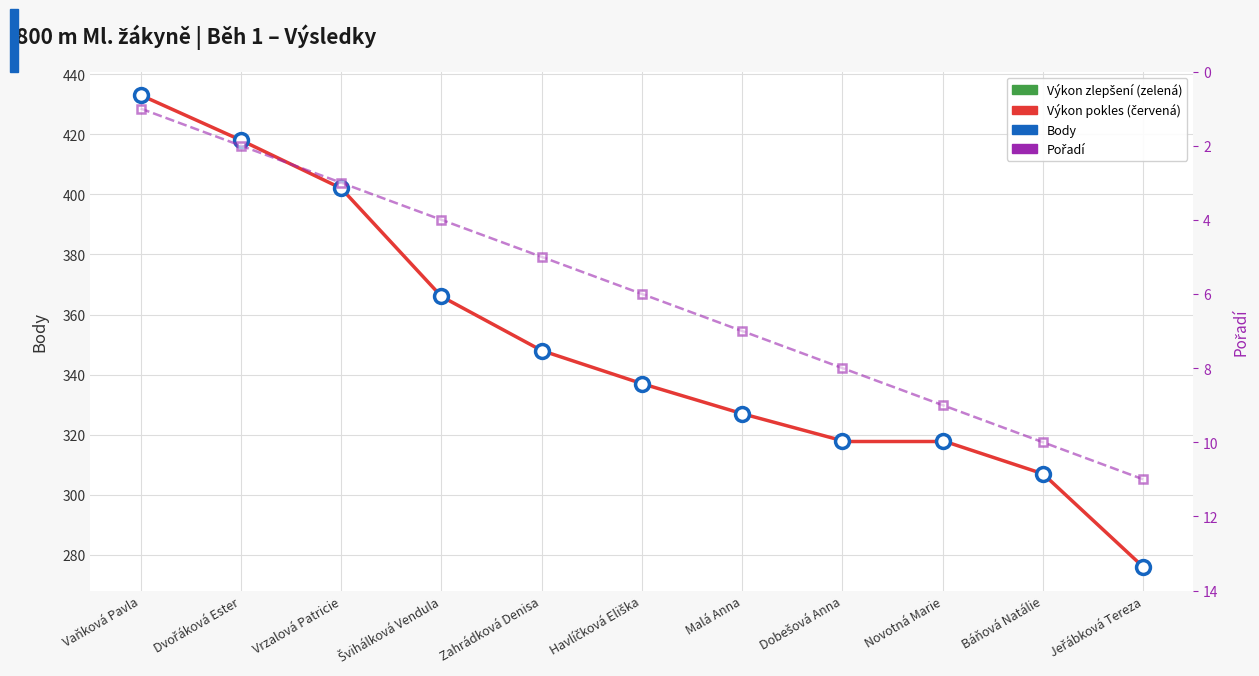

Reading right to left, extract all data points from this chart.

Body: Jeřábková Tereza=276	Báňová Natálie=307	Novotná Marie=318	Dobešová Anna=318	Malá Anna=327	Havlíčková Eliška=337	Zahrádková Denisa=348	Švihálková Vendula=366	Vrzalová Patricie=402	Dvořáková Ester=418	Vaňková Pavla=433
Pořadí: Jeřábková Tereza=11	Báňová Natálie=10	Novotná Marie=9	Dobešová Anna=8	Malá Anna=7	Havlíčková Eliška=6	Zahrádková Denisa=5	Švihálková Vendula=4	Vrzalová Patricie=3	Dvořáková Ester=2	Vaňková Pavla=1